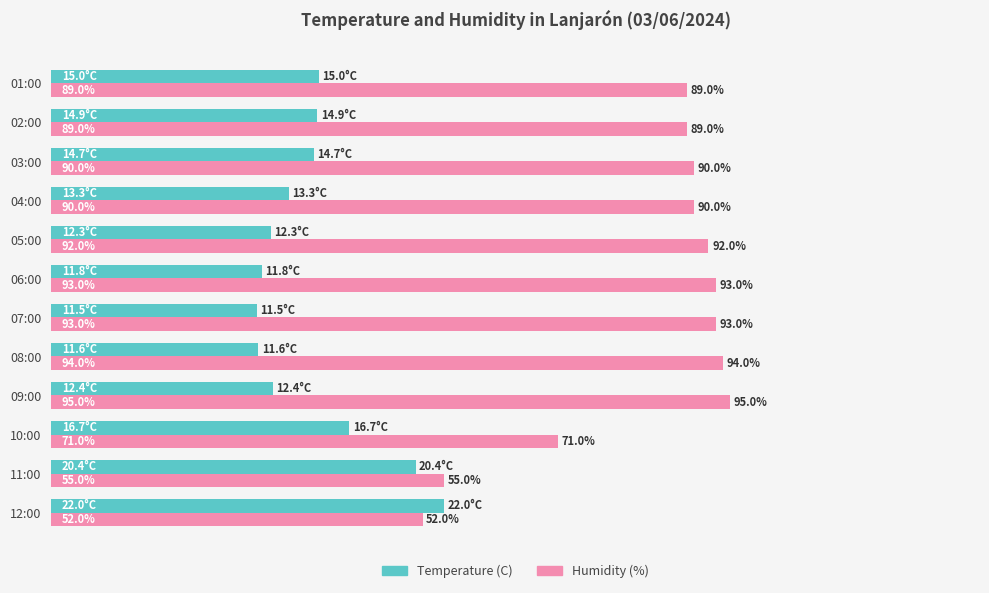

Rank the series at 09:00 from highest to lowest value.

Humidity (%), Temperature (C)